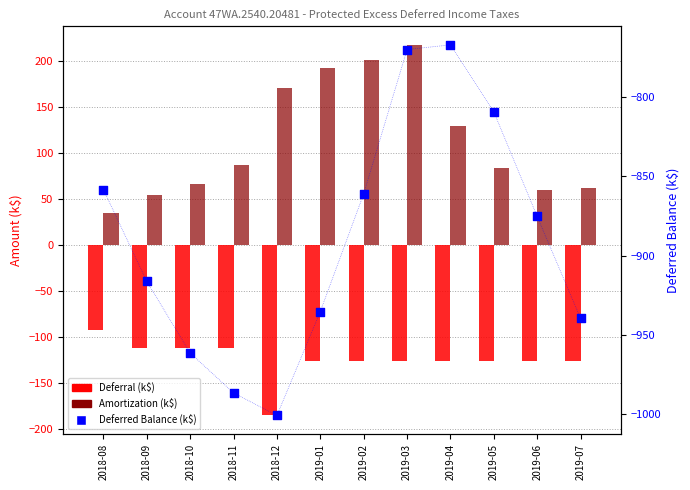

What are all the series names shown in the legend?

Deferral (k$), Amortization (k$), Deferred Balance (k$)